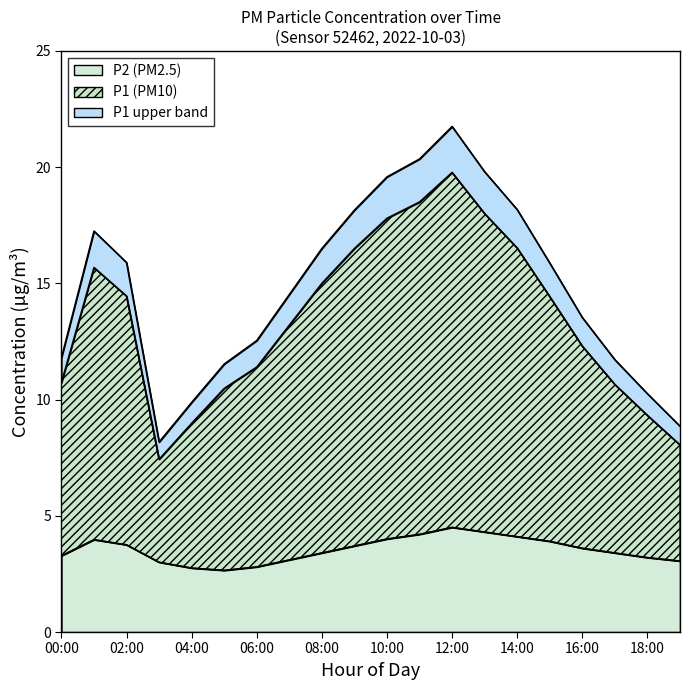

Which category has the highest value in the P2 series?

12:00